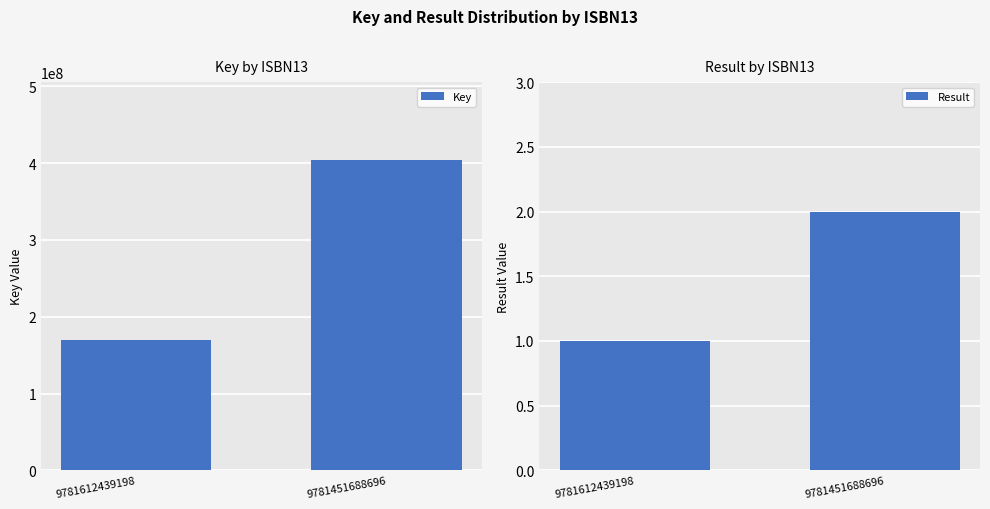

At how many categories does at least one series exceed 271008764?

1